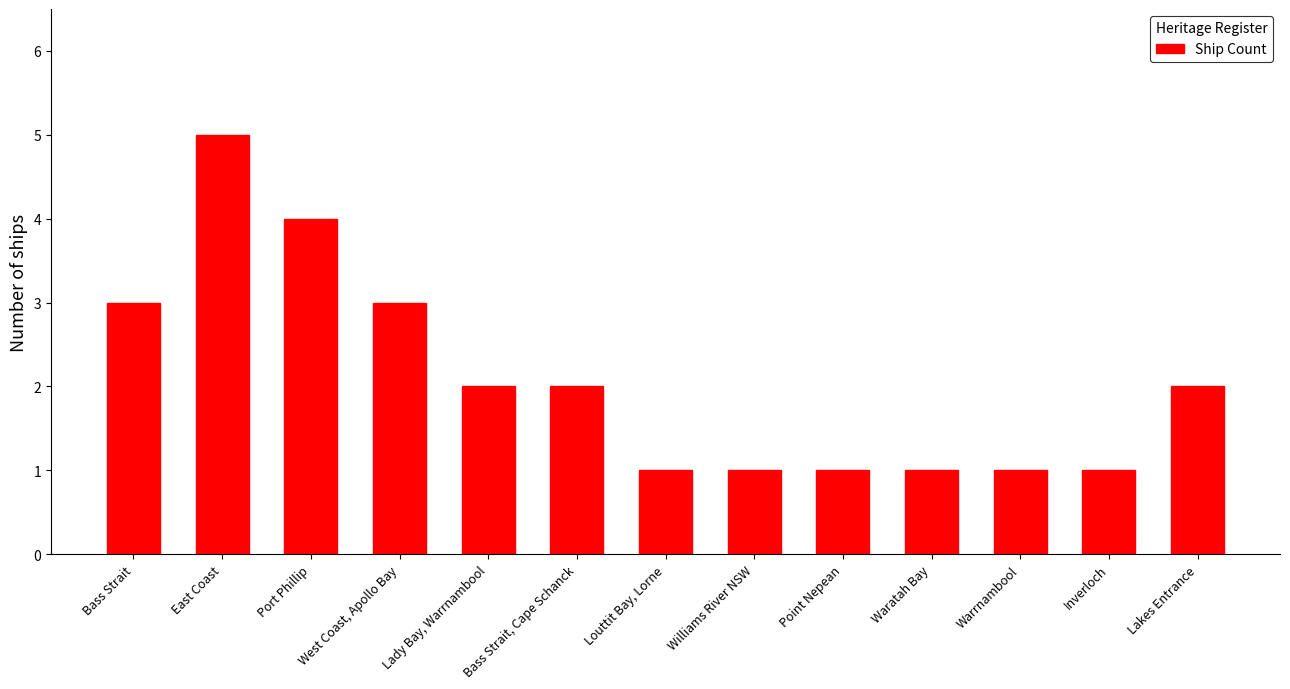

What is the minimum value shown in the chart?

1